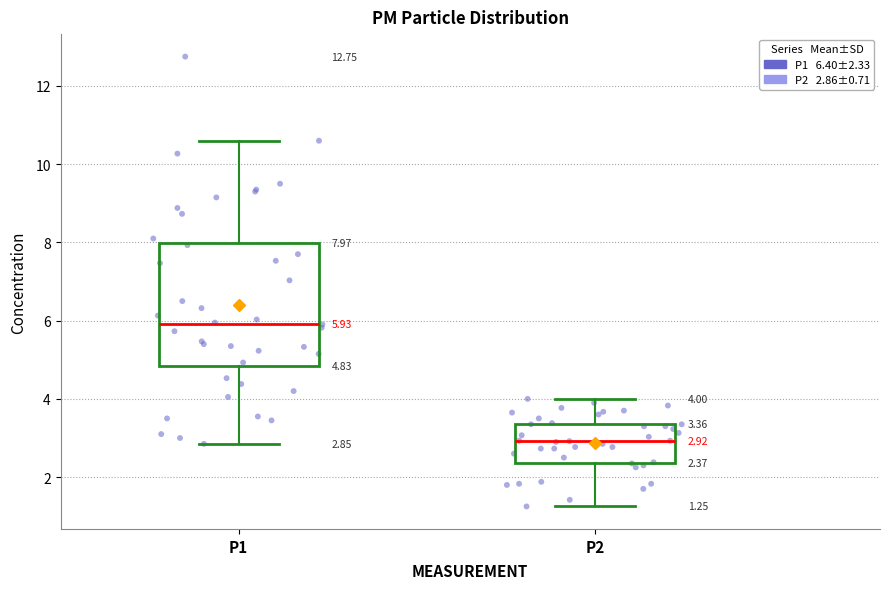

Which box is the tallest, from its lower edge to its upper edge?

P1